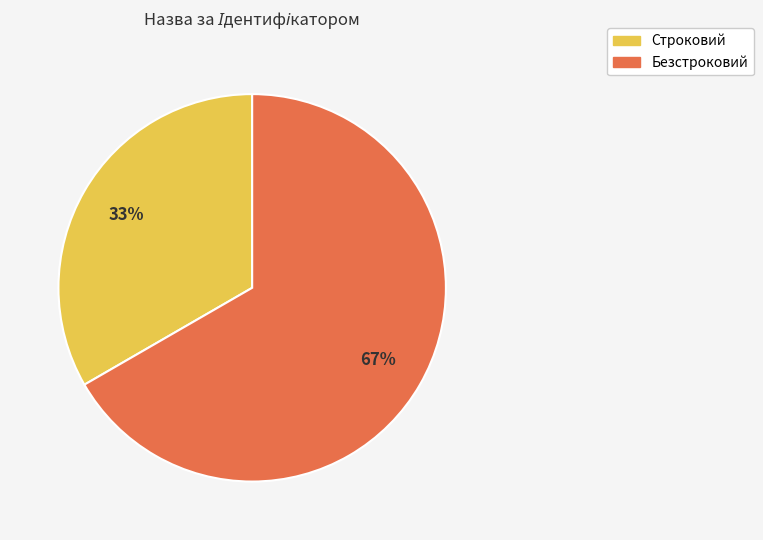

How many slices are in this pie chart?

2